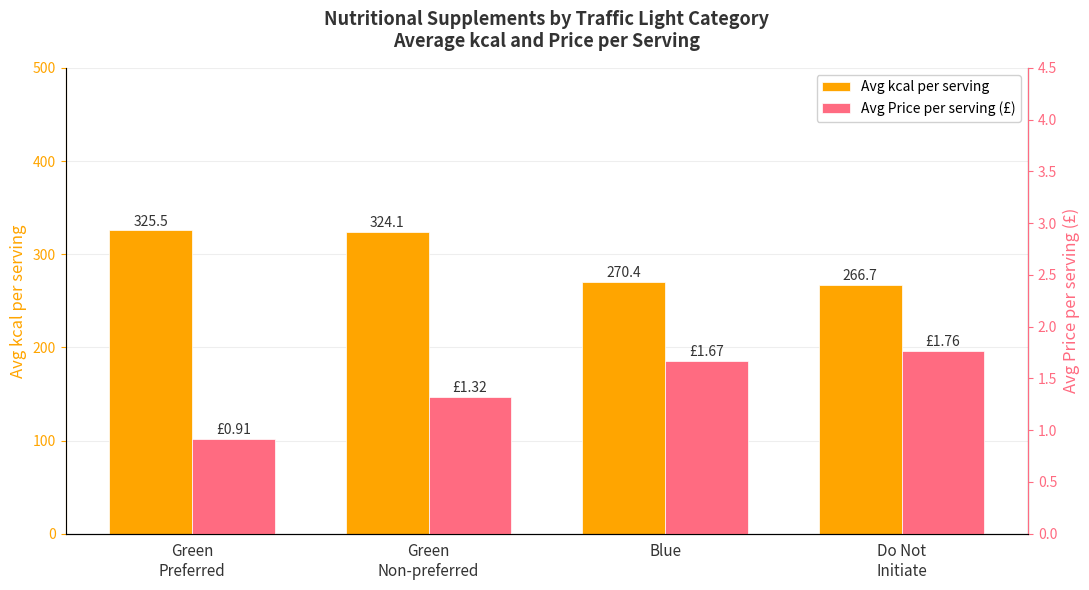

Which series has the largest total across all categories?

Avg kcal per serving